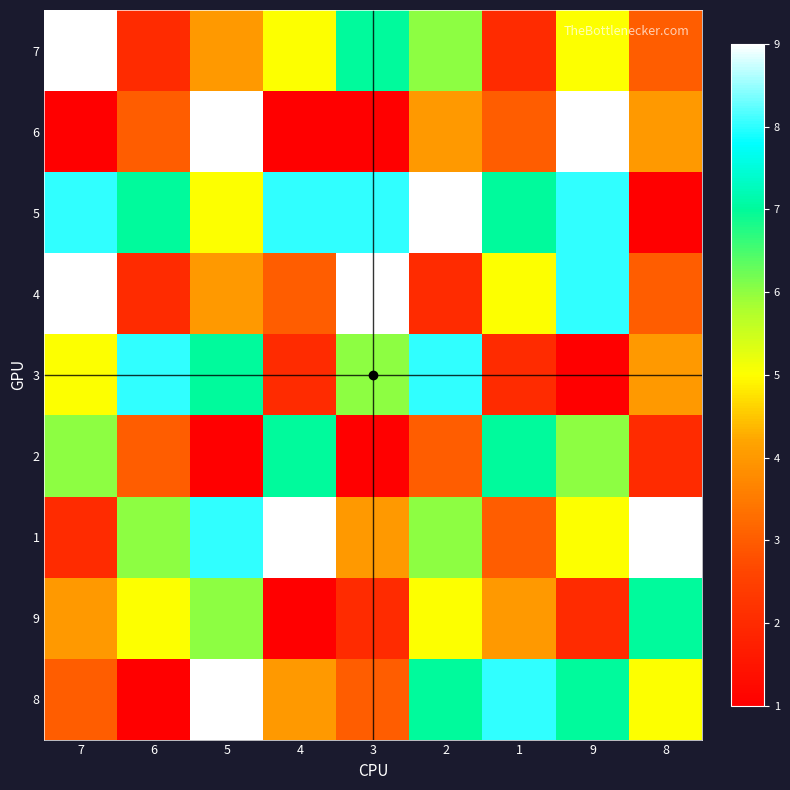

At how many categories does at least one series exceed 6?

9